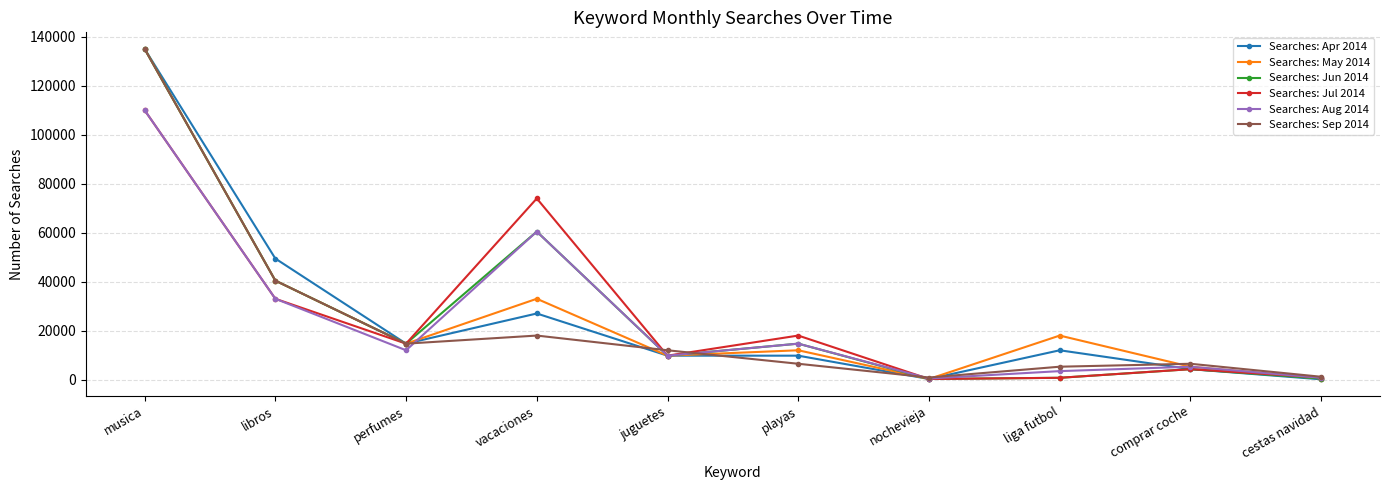

Does the chart display data point markers on the line(s)?

Yes